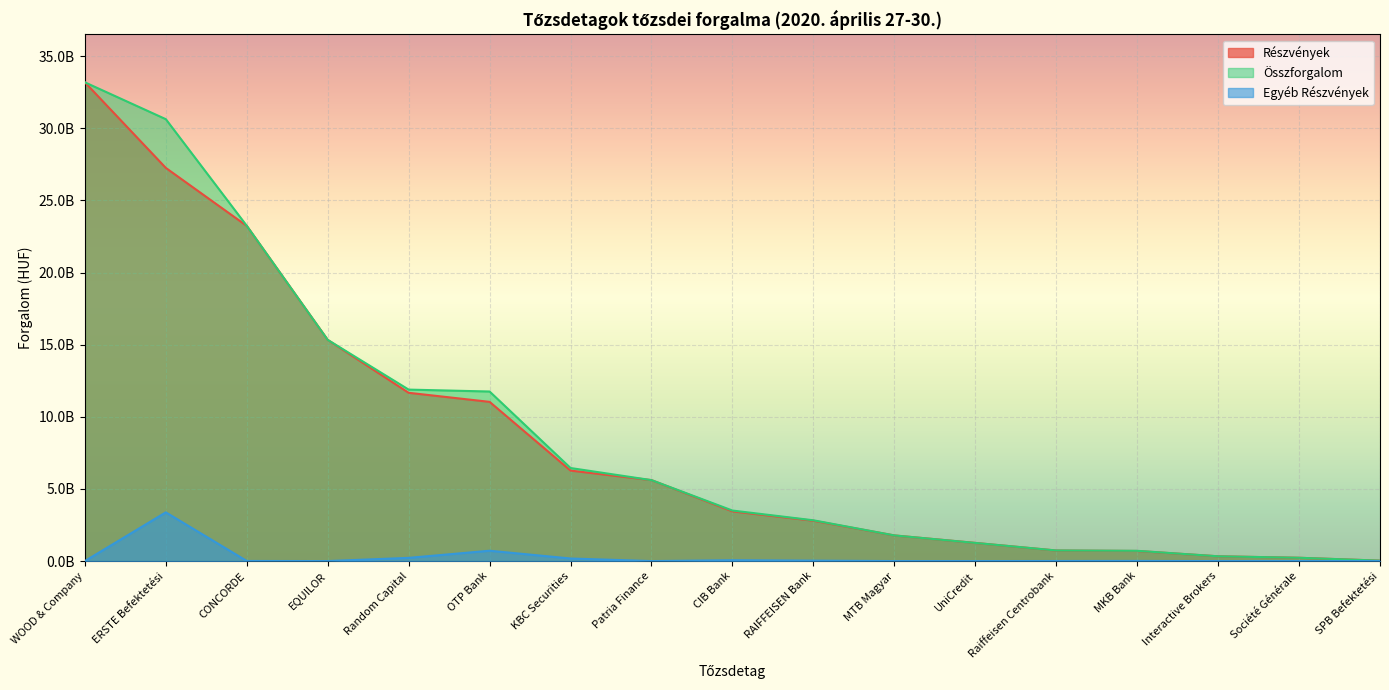

What are all the series names shown in the legend?

Részvények, Összforgalom, Egyéb Részvények